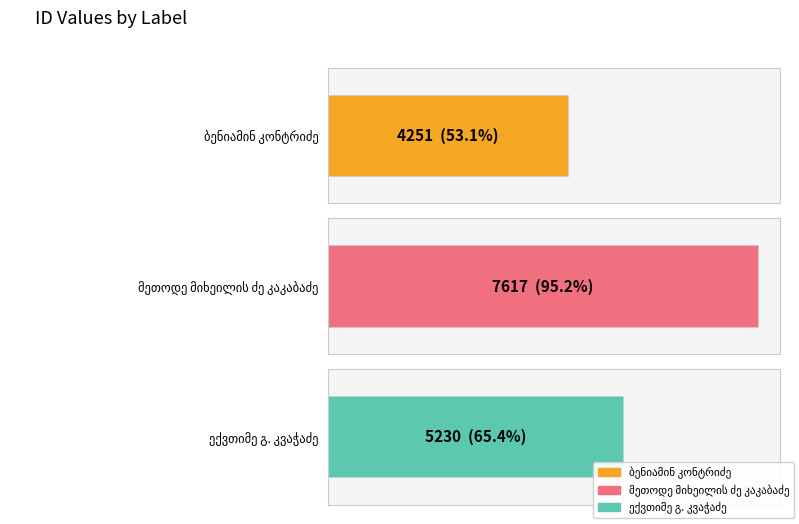

What is the ratio of the value at მეთოდე მიხეილის ძე კაკაბაძე to the value at ბენიამინ კონტრიძე?

1.8